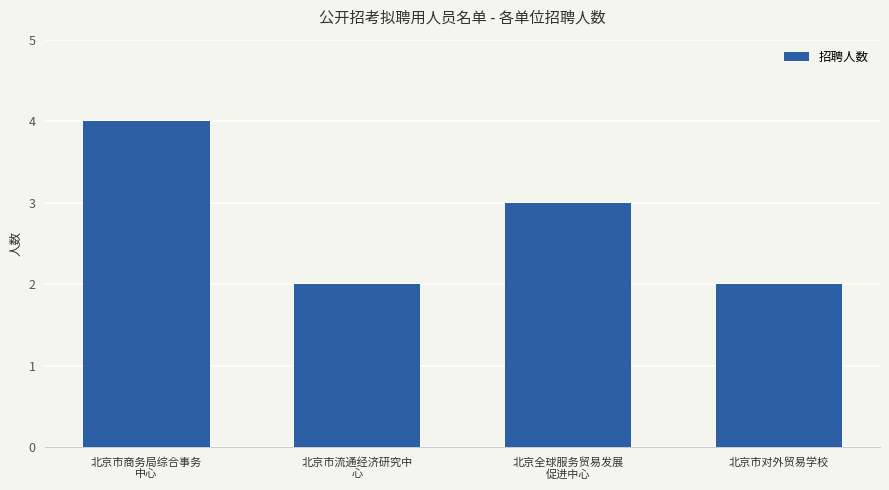

Is it true that the value at 北京市对外贸易学校 is 2?

True